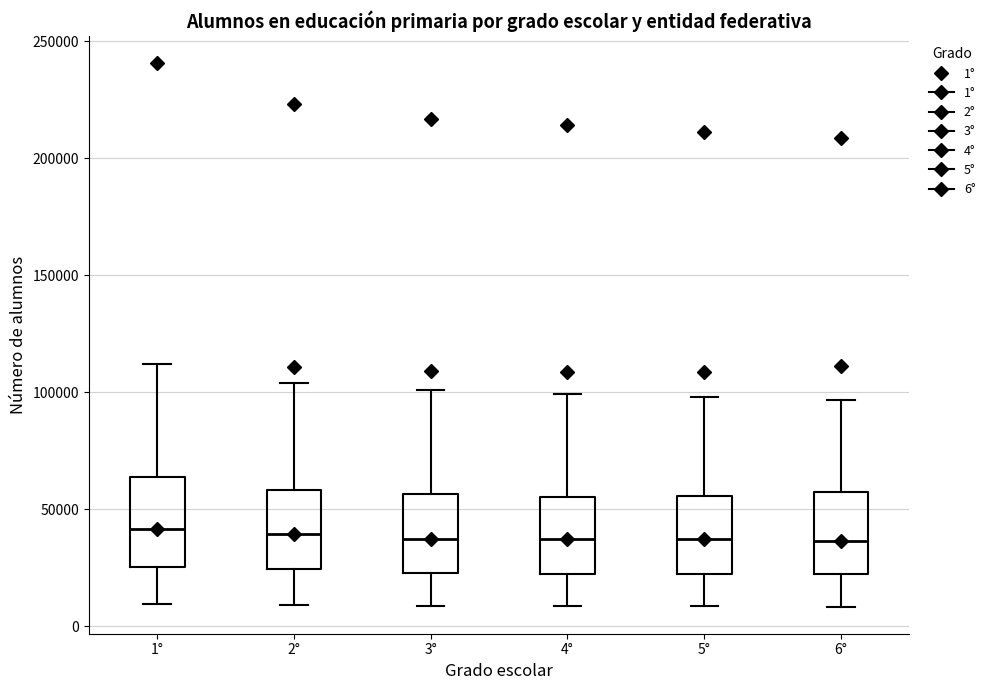

Reading left to right, transcribe this box plot: for each box, give where its median line is, the range the box spans, and where its two whiskers end, as read against the y-axis. The values are not printed on the chart, so give them approximately, as read against the axis.

1°: median 40000, box 25000 to 65000, whiskers 10000 to 110000
2°: median 40000, box 25000 to 60000, whiskers 10000 to 105000
3°: median 35000, box 25000 to 55000, whiskers 10000 to 100000
4°: median 35000, box 20000 to 55000, whiskers 10000 to 100000
5°: median 35000, box 20000 to 55000, whiskers 10000 to 100000
6°: median 35000, box 20000 to 55000, whiskers 10000 to 95000